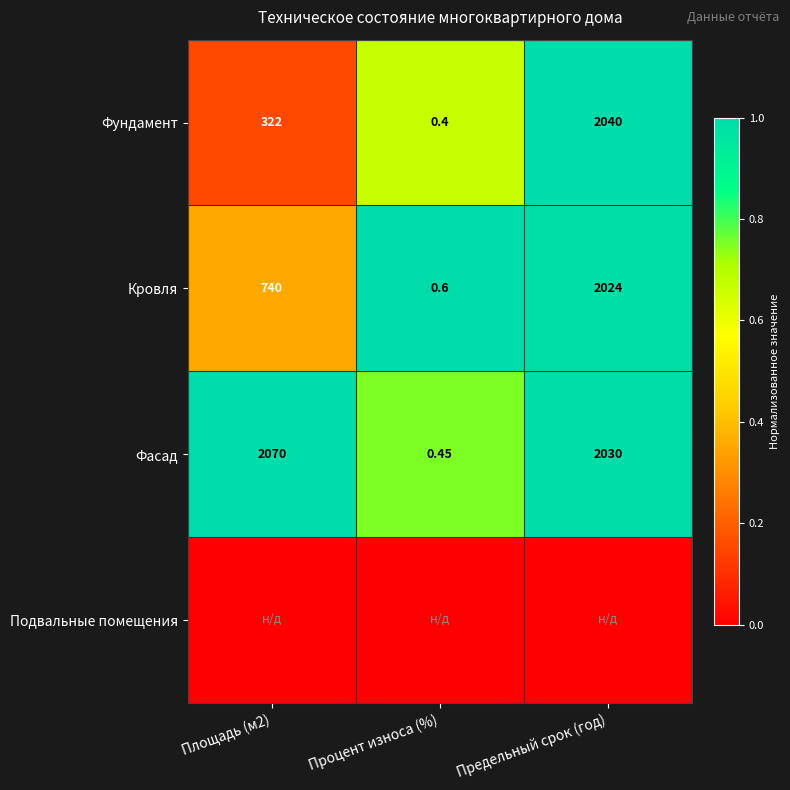

Which category has the lowest value in the Фундамент series?

Процент износа (%)